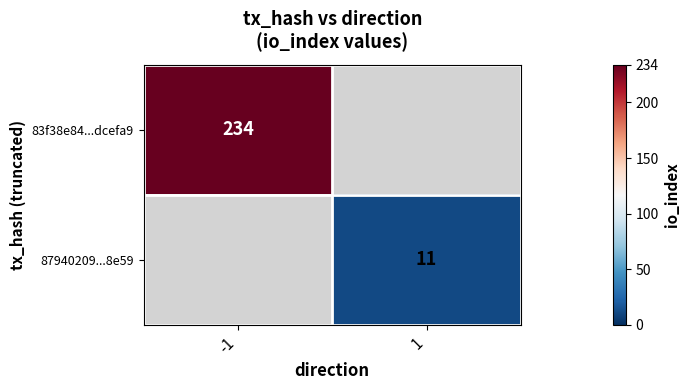

The value of 83f38e84...dcefa9 at -1 is 70. True or false?

False